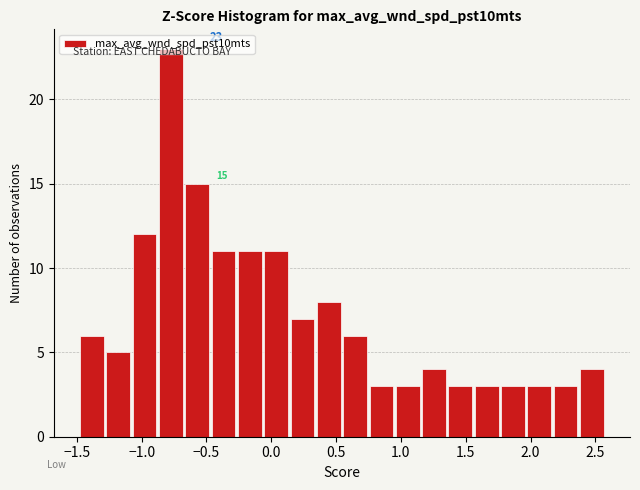

Which range on the x-axis has the tallest bar?

-0.90 to -0.65